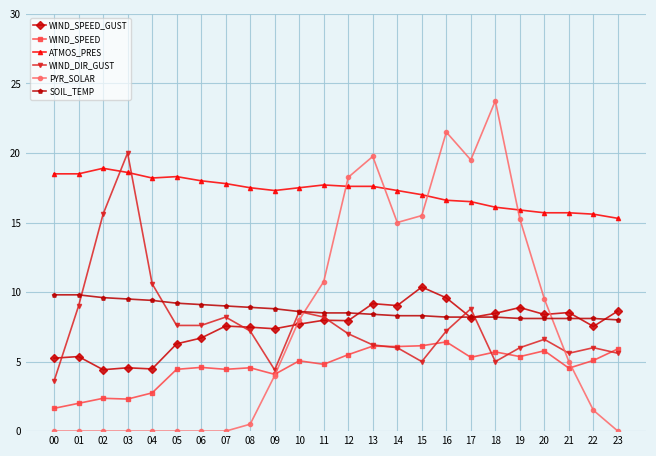

What is the spread (max minus min) of values at 09?

13.3